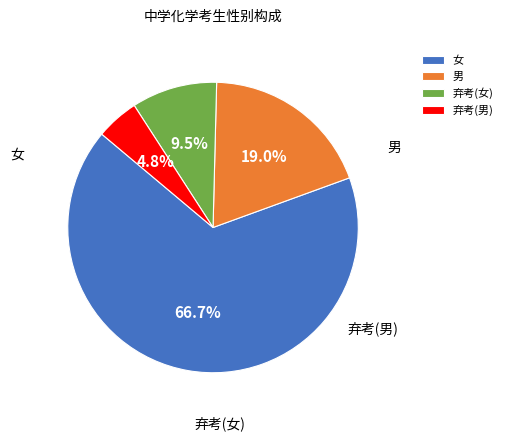

Does 弃考(男) represent more than half of the total?

No